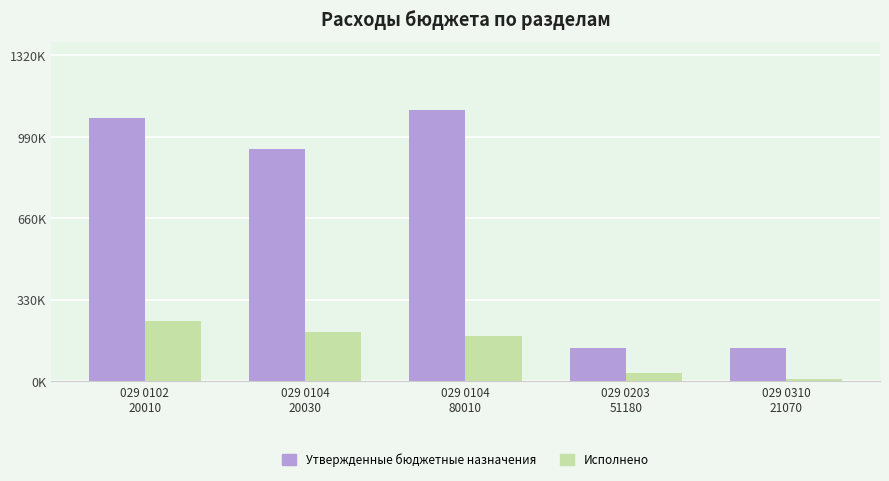

Between 029 0104
80010 and 029 0104
20030, which is larger?

029 0104
80010